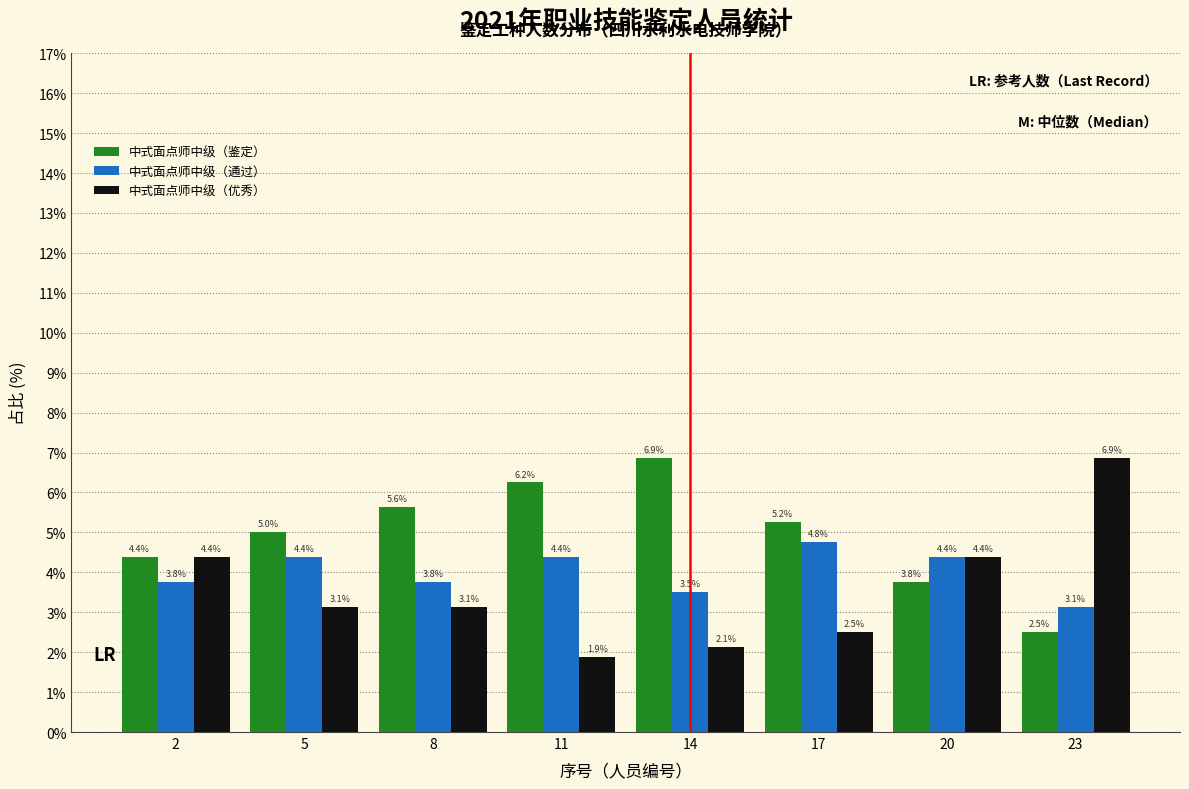

Which label corresponds to the smallest value in the chart?

11